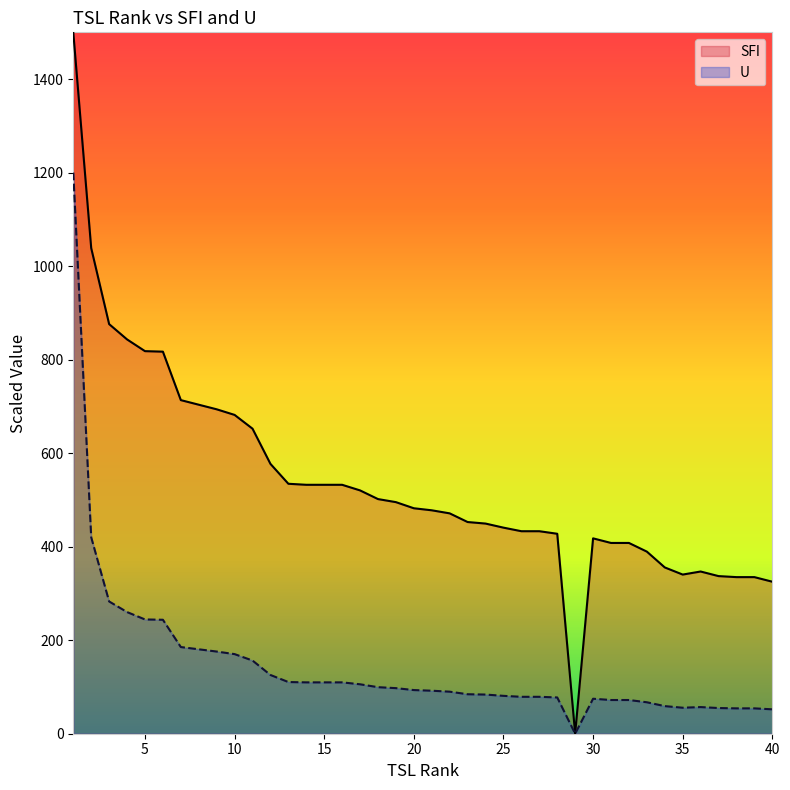

What is the average value of the U series?

145.5